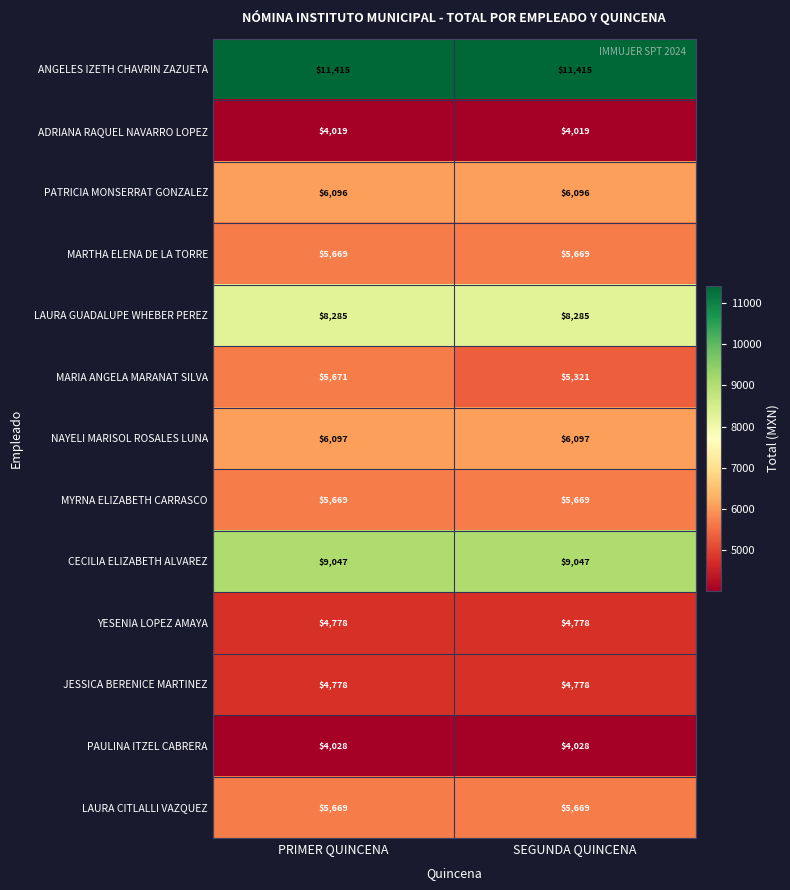

Reading right to left, transcribe all the data shown in this chart.

ANGELES IZETH CHAVRIN ZAZUETA: SEGUNDA QUINCENA=11415	PRIMER QUINCENA=11415
ADRIANA RAQUEL NAVARRO LOPEZ: SEGUNDA QUINCENA=4019	PRIMER QUINCENA=4019
PATRICIA MONSERRAT GONZALEZ: SEGUNDA QUINCENA=6096	PRIMER QUINCENA=6096
MARTHA ELENA DE LA TORRE: SEGUNDA QUINCENA=5669	PRIMER QUINCENA=5669
LAURA GUADALUPE WHEBER PEREZ: SEGUNDA QUINCENA=8285	PRIMER QUINCENA=8285
MARIA ANGELA MARANAT SILVA: SEGUNDA QUINCENA=5321	PRIMER QUINCENA=5671
NAYELI MARISOL ROSALES LUNA: SEGUNDA QUINCENA=6097	PRIMER QUINCENA=6097
MYRNA ELIZABETH CARRASCO: SEGUNDA QUINCENA=5669	PRIMER QUINCENA=5669
CECILIA ELIZABETH ALVAREZ: SEGUNDA QUINCENA=9047	PRIMER QUINCENA=9047
YESENIA LOPEZ AMAYA: SEGUNDA QUINCENA=4778	PRIMER QUINCENA=4778
JESSICA BERENICE MARTINEZ: SEGUNDA QUINCENA=4778	PRIMER QUINCENA=4778
PAULINA ITZEL CABRERA: SEGUNDA QUINCENA=4028	PRIMER QUINCENA=4028
LAURA CITLALLI VAZQUEZ: SEGUNDA QUINCENA=5669	PRIMER QUINCENA=5669